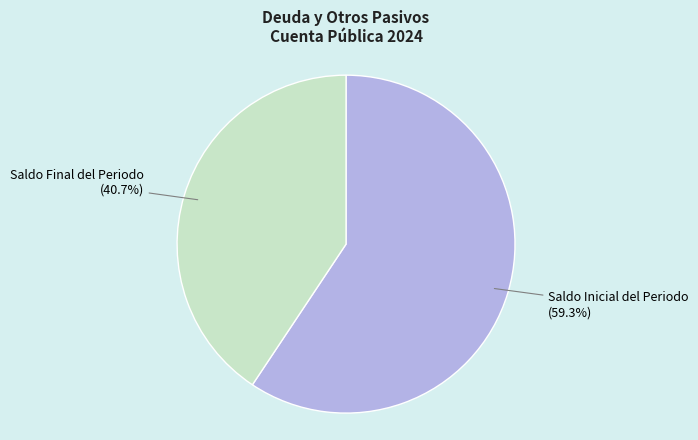

Rank the categories by value from highest to lowest.

Saldo Inicial del Periodo, Saldo Final del Periodo